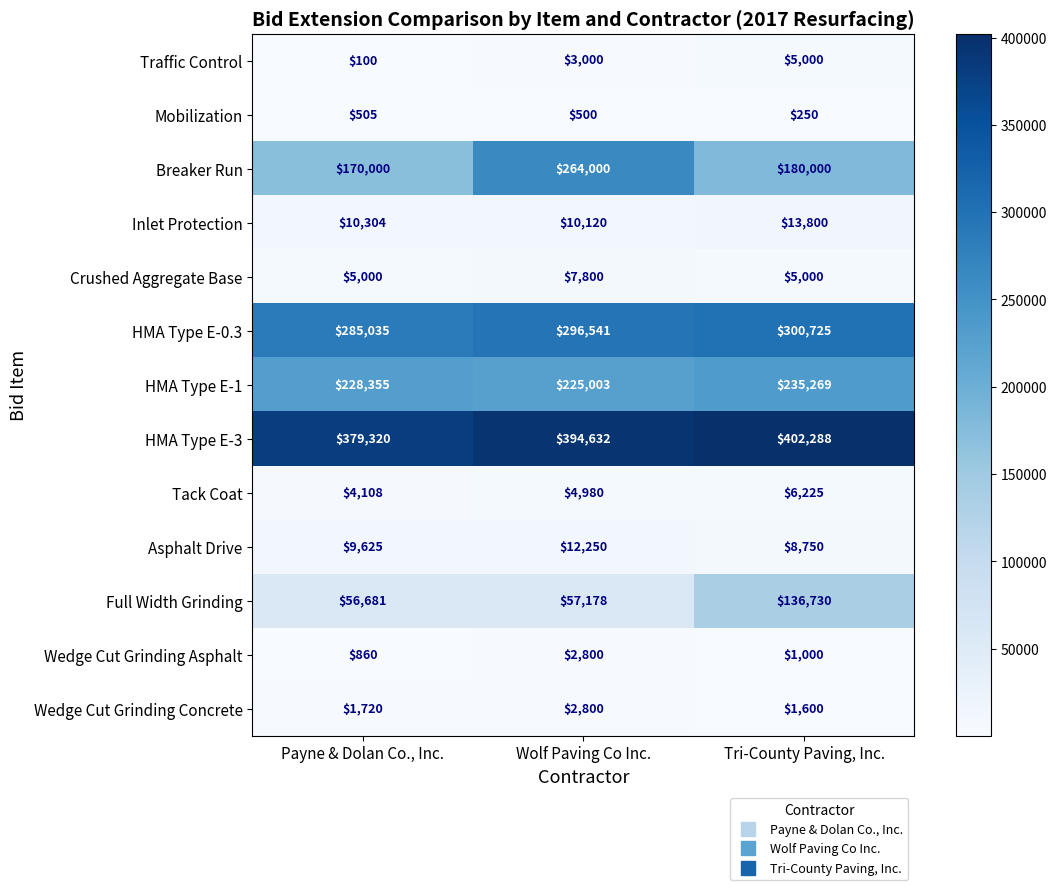

List the labels in order of Breaker Run value, largest first.

Wolf Paving Co Inc., Tri-County Paving, Inc., Payne & Dolan Co., Inc.